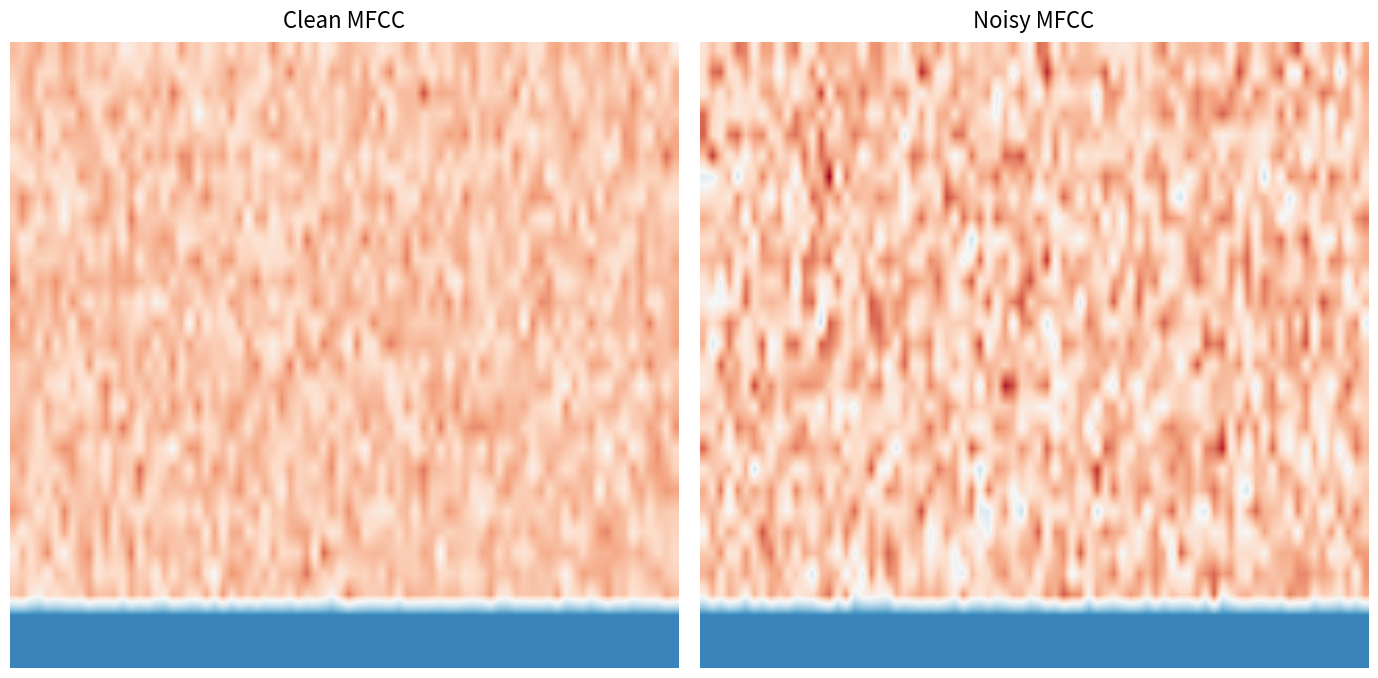

Reading left to right, what are all the values shown in this chart?

1fb93b380220c066a4b0b03fb373229cc35bc35: -1.0	0.0	6.6	1.0
3a7ef0494d8ac4e97a2d7ebe345217a1d54dec1: 1.0	3.0	6.6	1.0